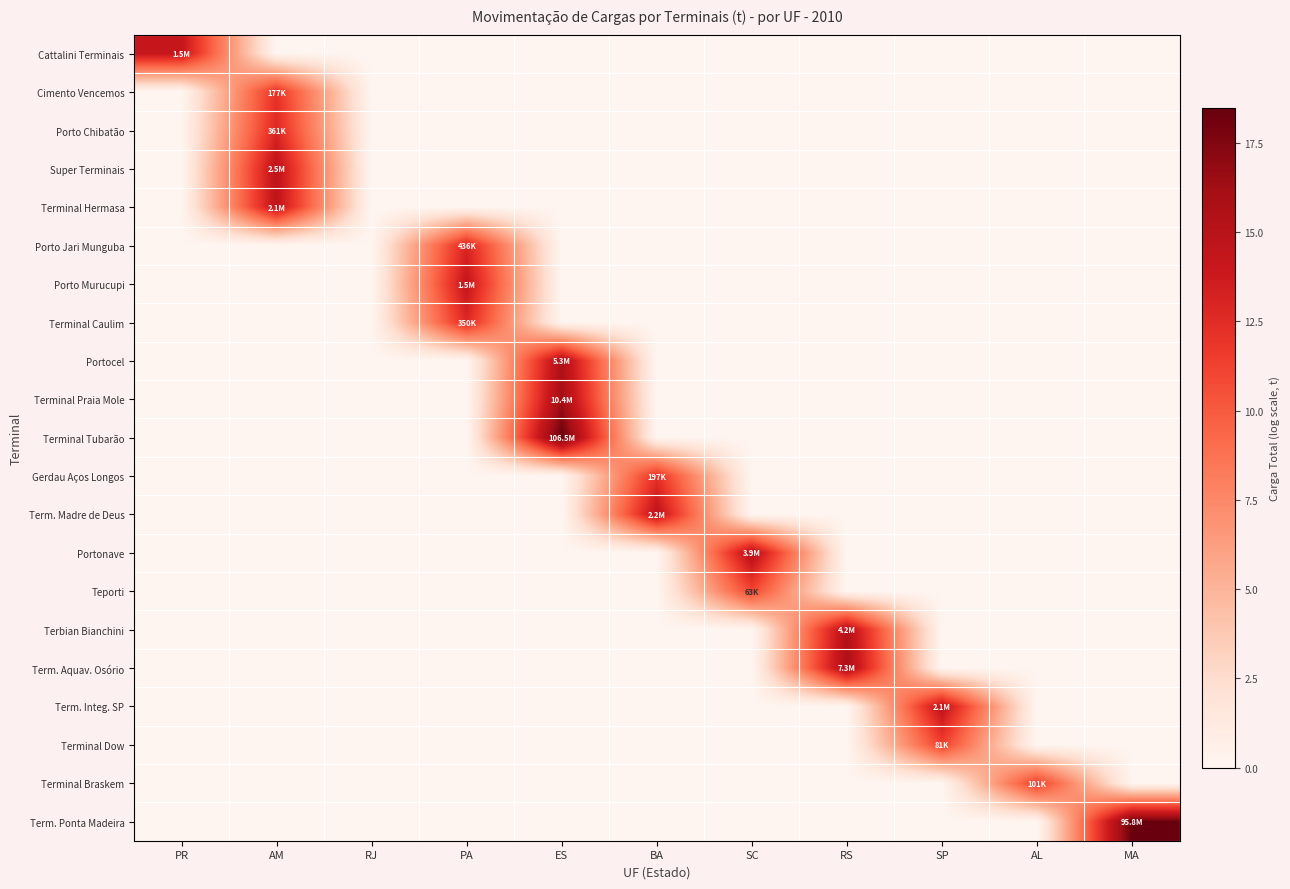

What is the total value across all series at BA?

26.8